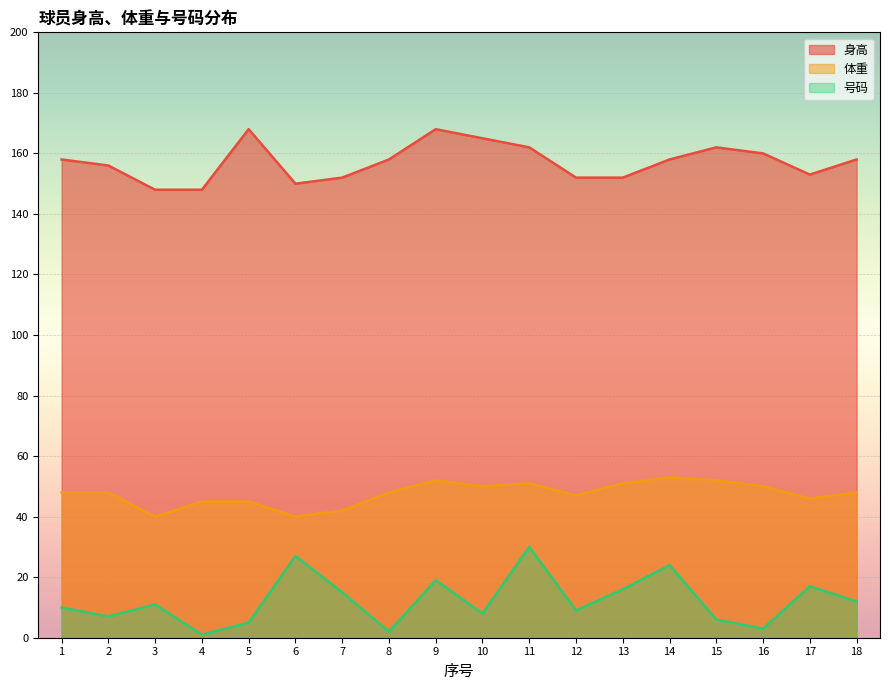

True or false: 身高 and 体重 intersect in this chart.

False